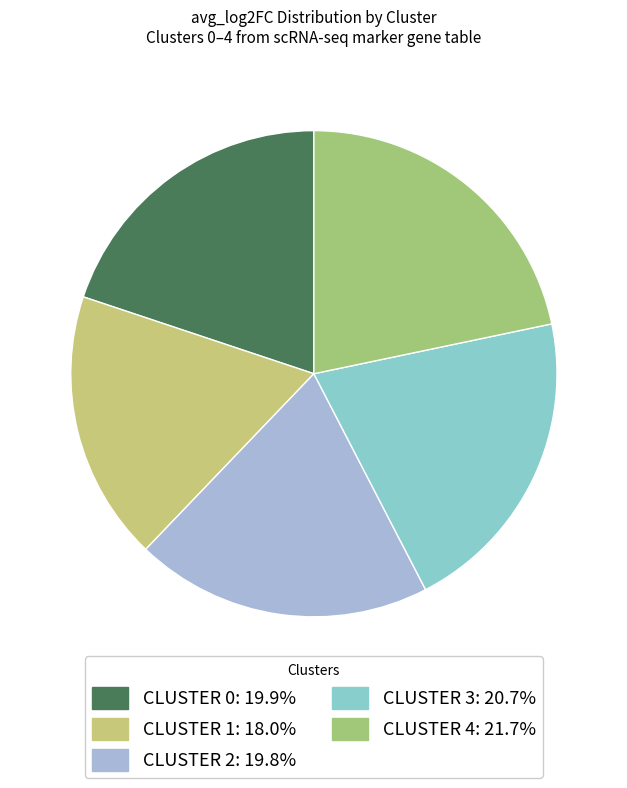

How many segments does this pie chart have?

5